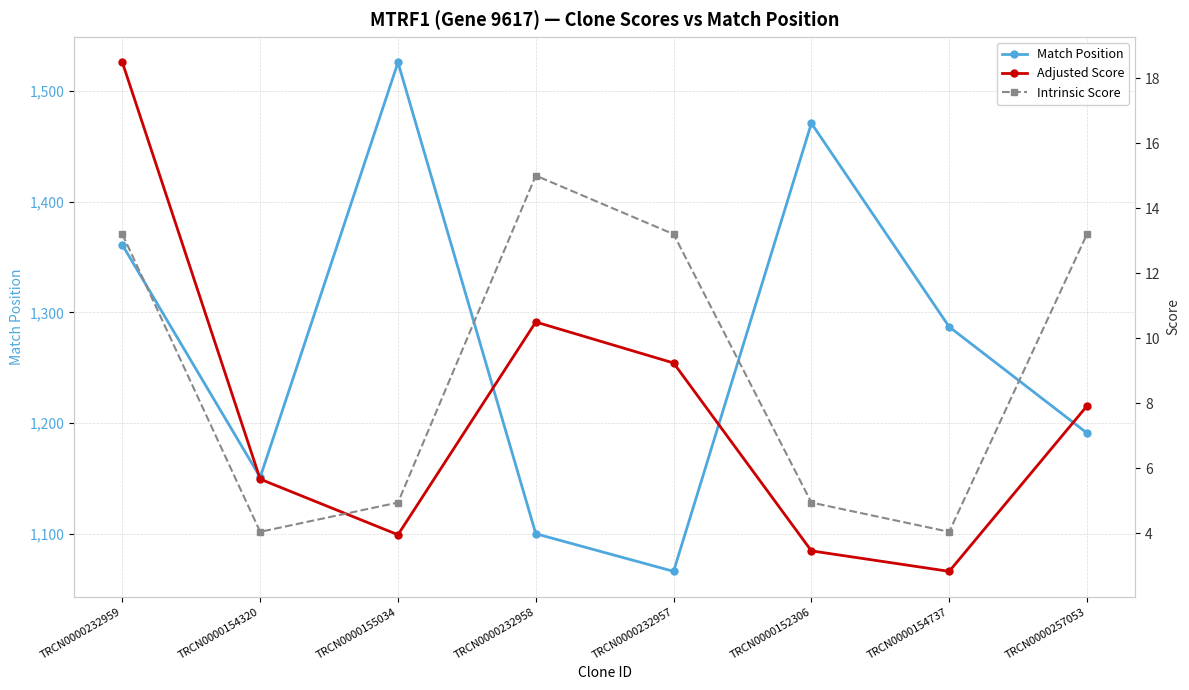

How many lines are shown in the chart?

3